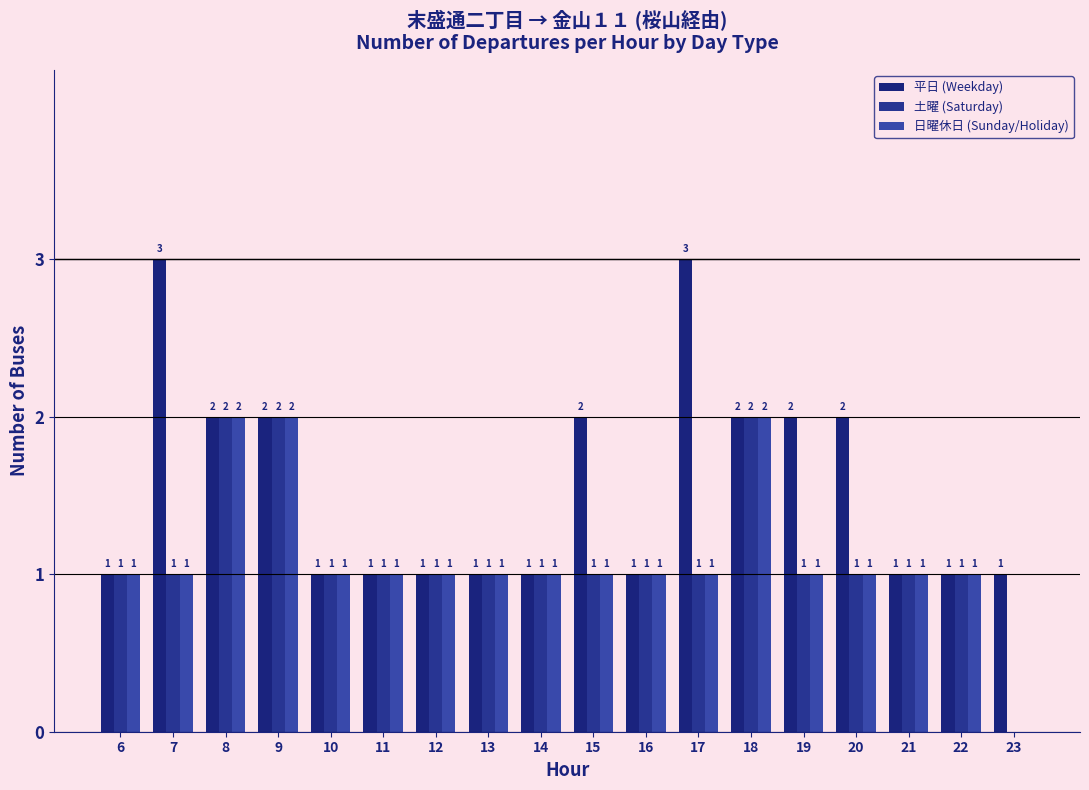

What value does the 日曜休日 (Sunday/Holiday) series have at 18?

2